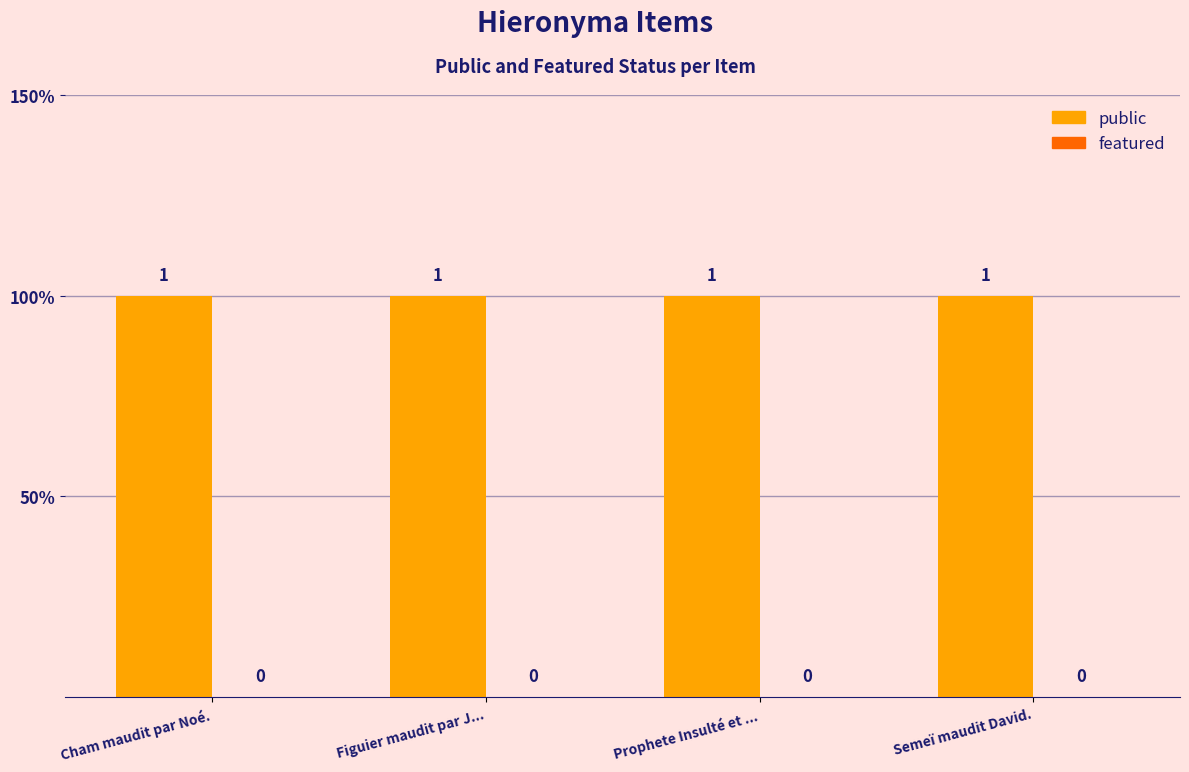

The public series shows 0 at Semeï maudit David.. True or false?

False